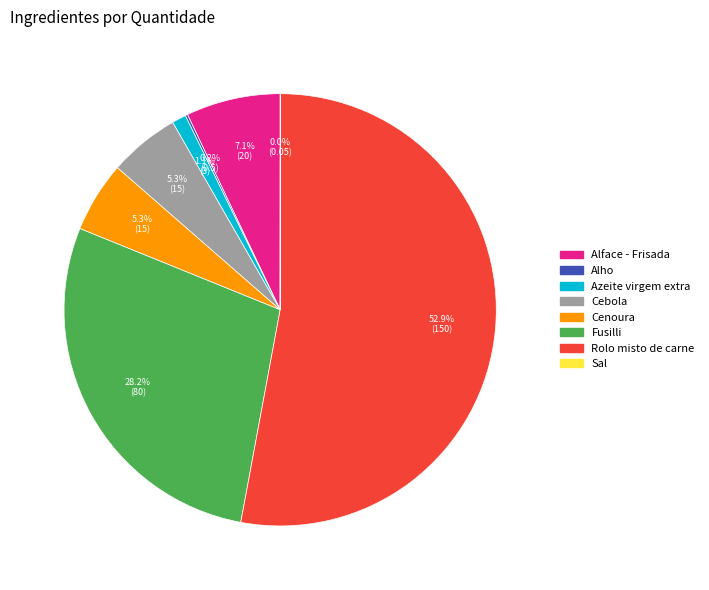

Does Cenoura represent more than half of the total?

No